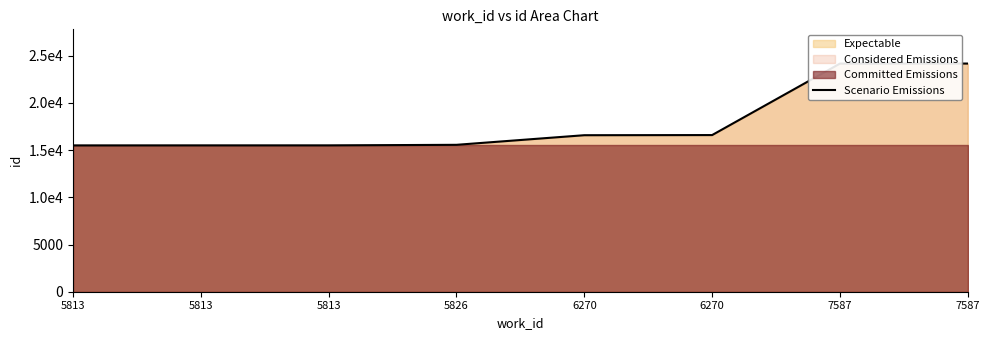

Rank the categories by value from lowest to highest.

5813, 5813, 5813, 5826, 6270, 6270, 7587, 7587